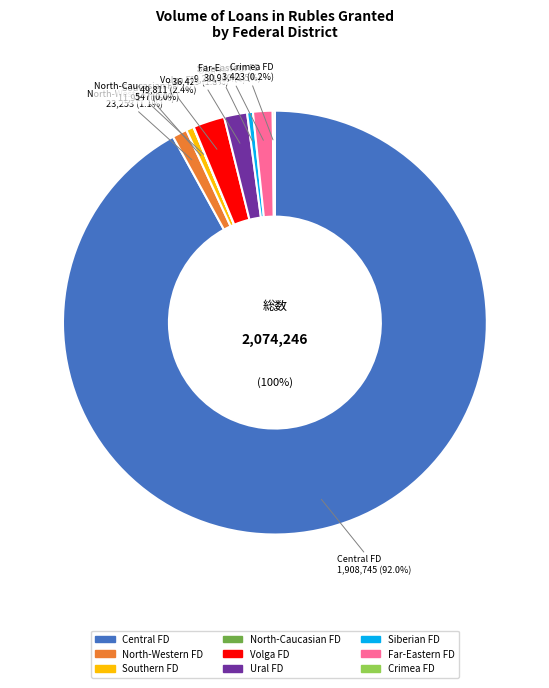

Which slice represents more than half of the pie?

Central Federal District